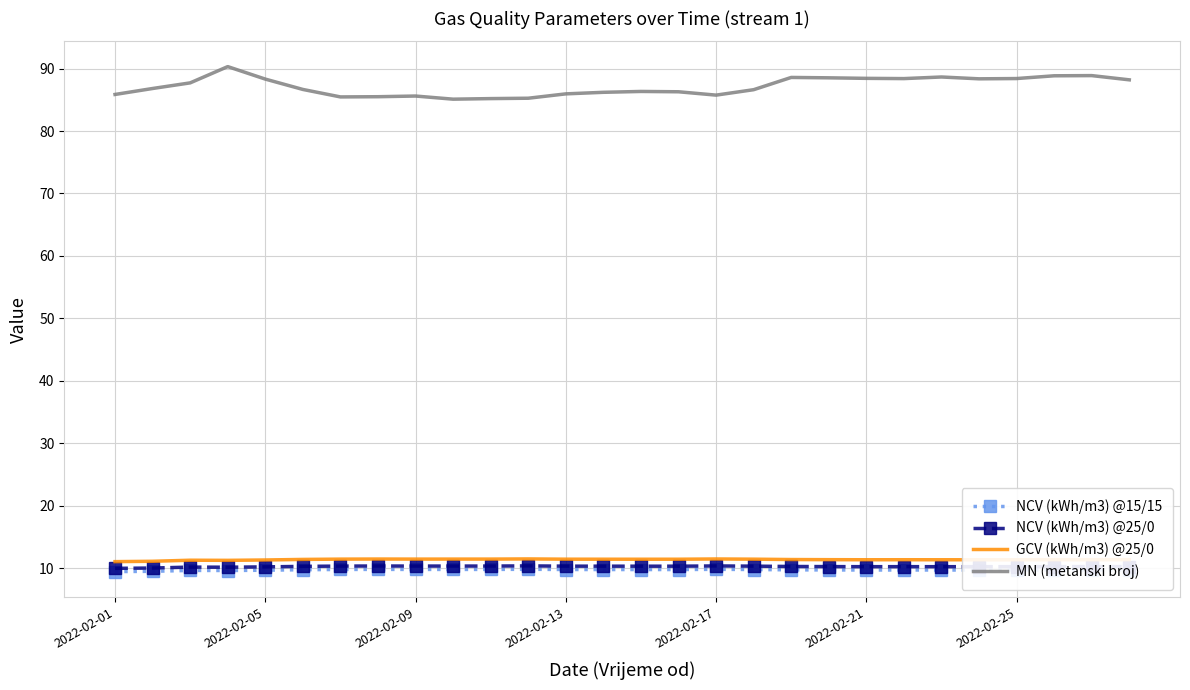

What are all the series names shown in the legend?

NCV (kWh/m3) @15/15, NCV (kWh/m3) @25/0, GCV (kWh/m3) @25/0, MN (metanski broj)